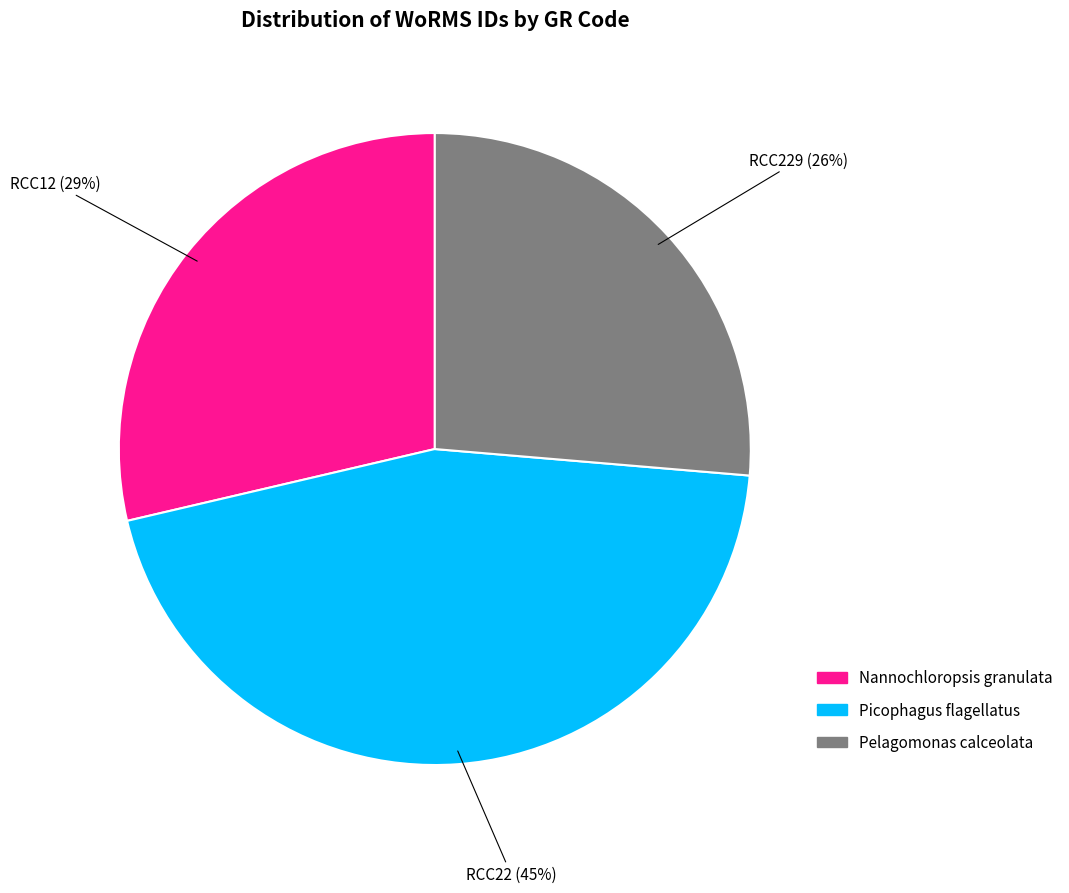

Does any single category account for the majority?

No